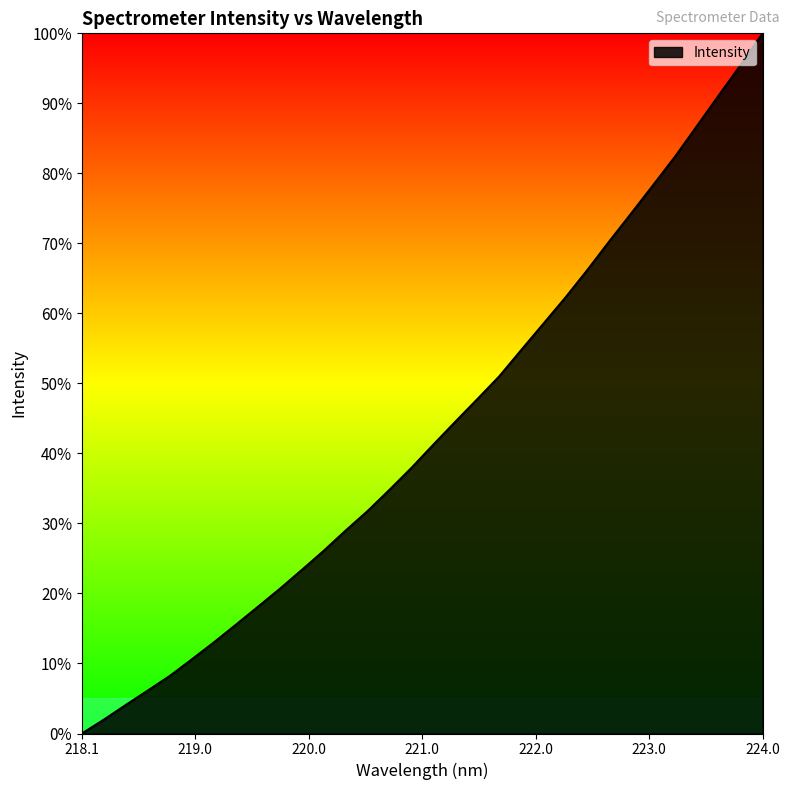

How many positive values are there?

31